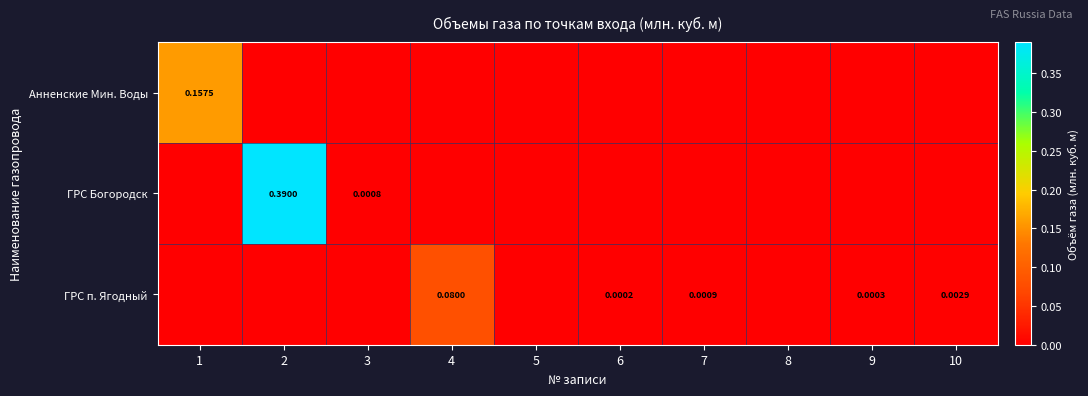

The value of ГРС Богородск at 6 is -0.3. True or false?

False